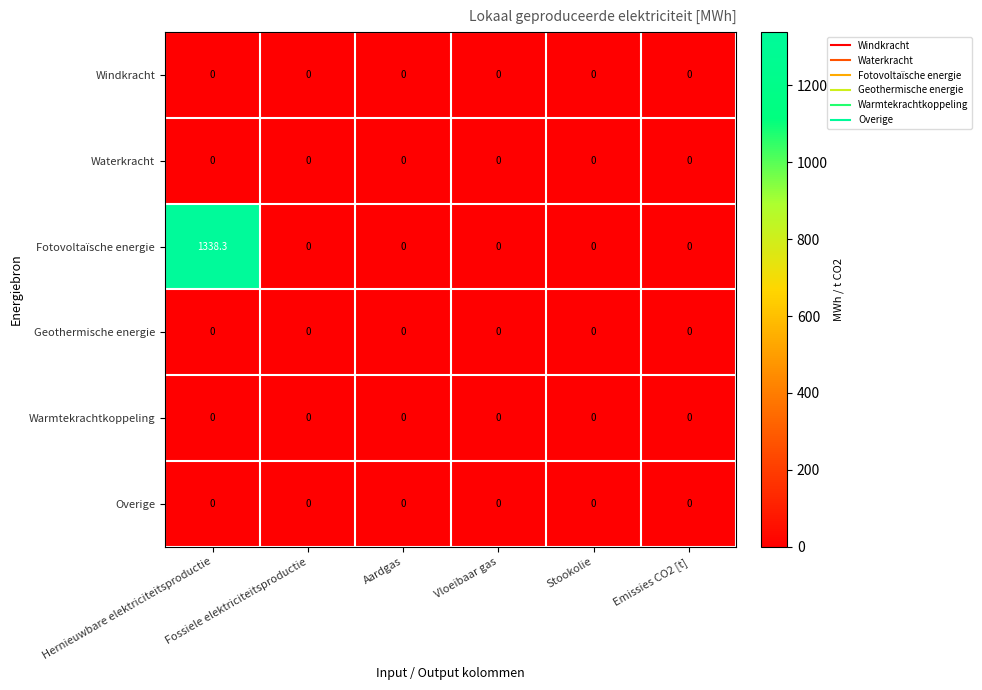

Which series has the largest total across all categories?

Fotovoltaïsche energie